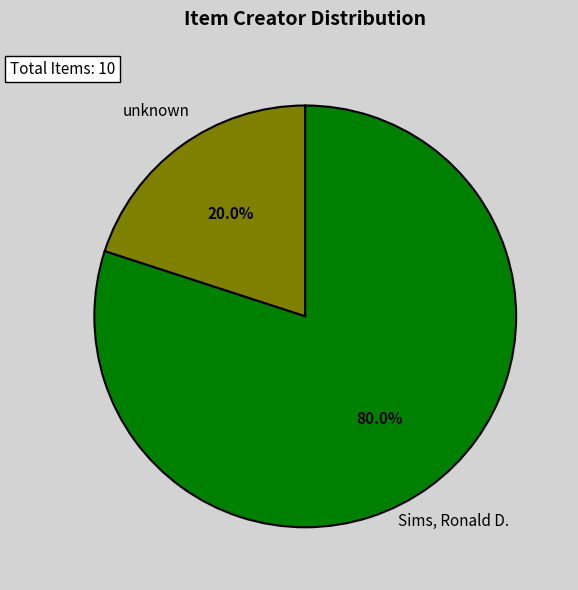

What is the largest slice in the pie chart?

Sims, Ronald D.